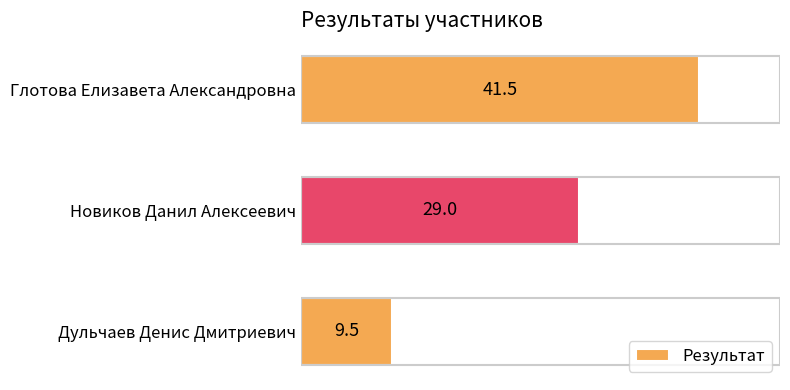

What is the difference between the second highest and minimum values?

19.5